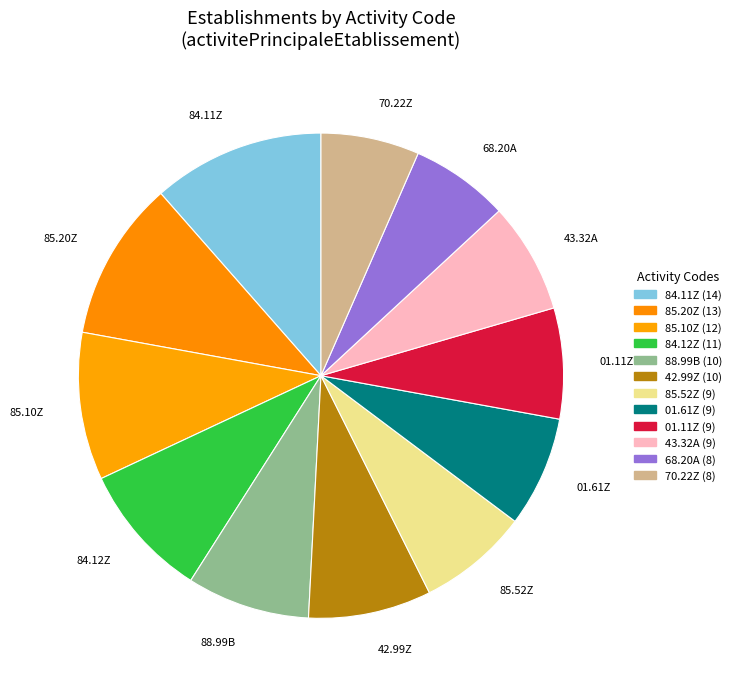

Do 85.10Z and 43.32A together represent more than half of the pie?

No